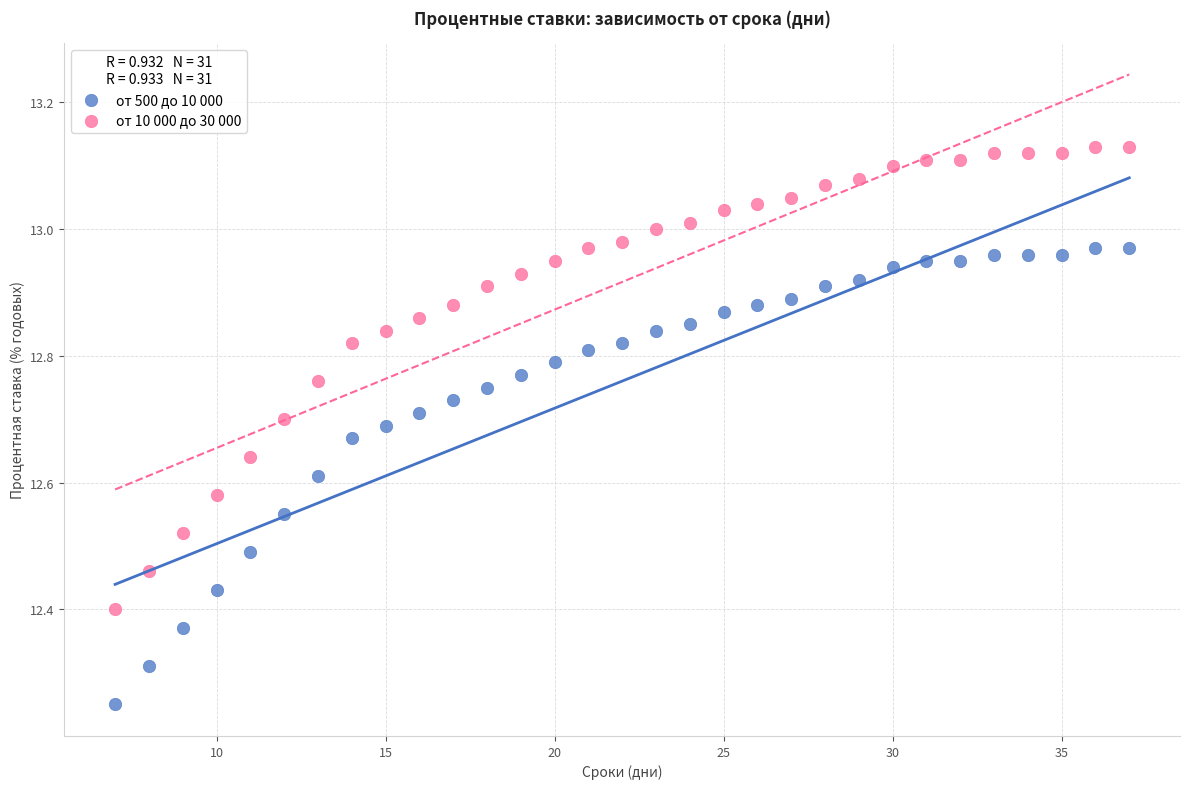

Which series reaches the minimum Y coordinate?

от 500 до 10 000